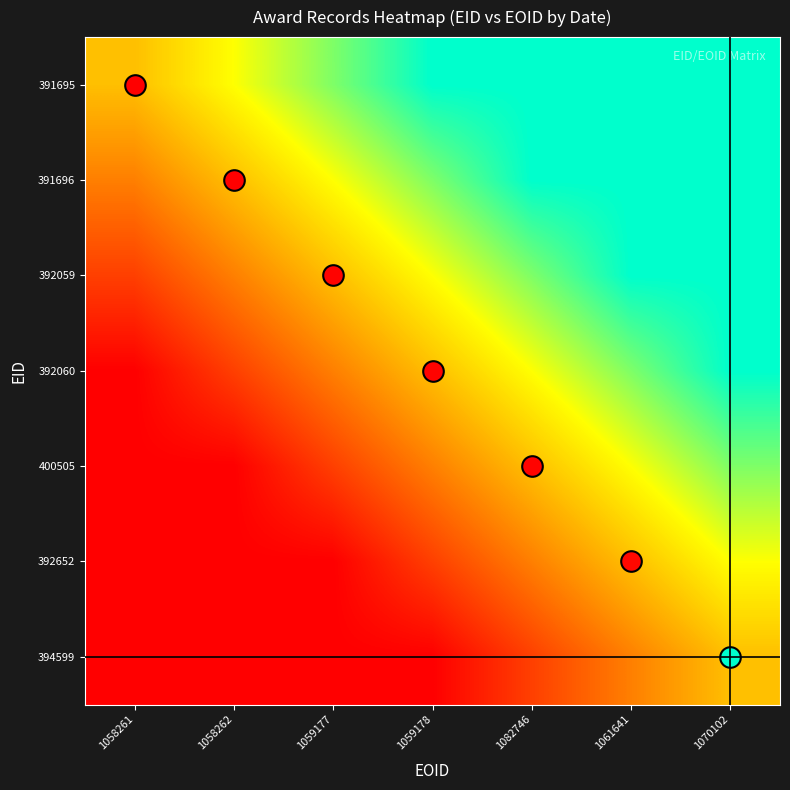

Reading left to right, extract all data points from this chart.

391695: 1058261=0.5	1058262=0.7	1059177=0.8	1059178=1.0	1082746=1.0	1061641=1.0	1070102=1.0
391696: 1058261=0.3	1058262=0.5	1059177=0.7	1059178=0.8	1082746=1.0	1061641=1.0	1070102=1.0
392059: 1058261=0.2	1058262=0.3	1059177=0.5	1059178=0.7	1082746=0.8	1061641=1.0	1070102=1.0
392060: 1058261=0.0	1058262=0.2	1059177=0.3	1059178=0.5	1082746=0.7	1061641=0.8	1070102=1.0
400505: 1058261=0.0	1058262=0.0	1059177=0.2	1059178=0.3	1082746=0.5	1061641=0.7	1070102=0.8
392652: 1058261=0.0	1058262=0.0	1059177=0.0	1059178=0.2	1082746=0.3	1061641=0.5	1070102=0.7
394599: 1058261=0.0	1058262=0.0	1059177=0.0	1059178=0.0	1082746=0.2	1061641=0.3	1070102=0.5